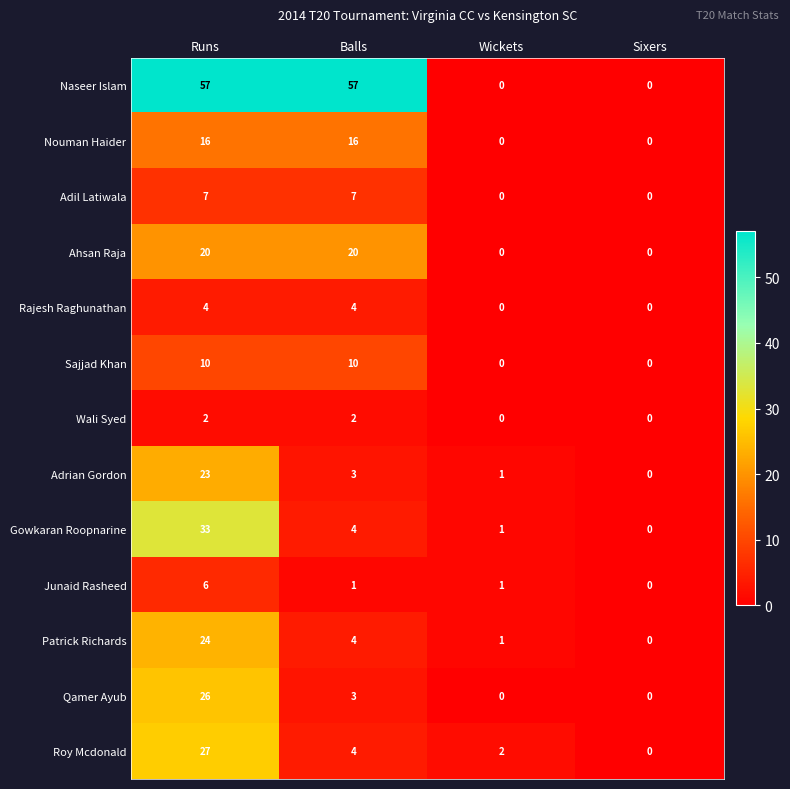

Is it true that Roy Mcdonald equals 7 at Balls?

False